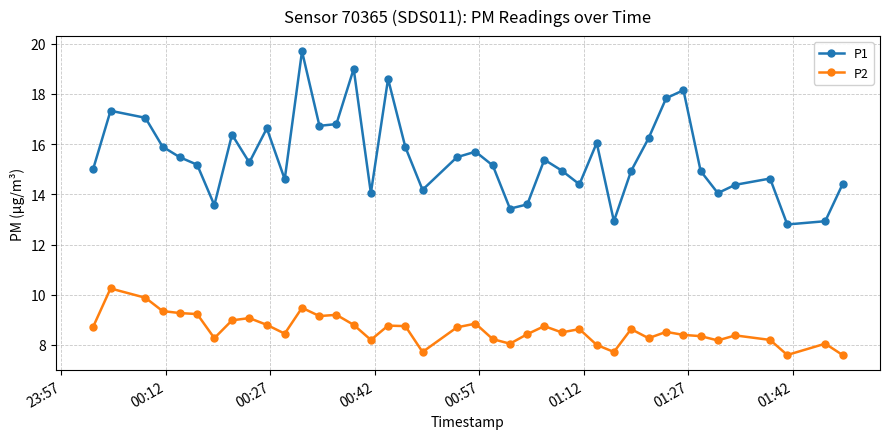

True or false: P2 has more than 0 points higher than both neighbors.

True